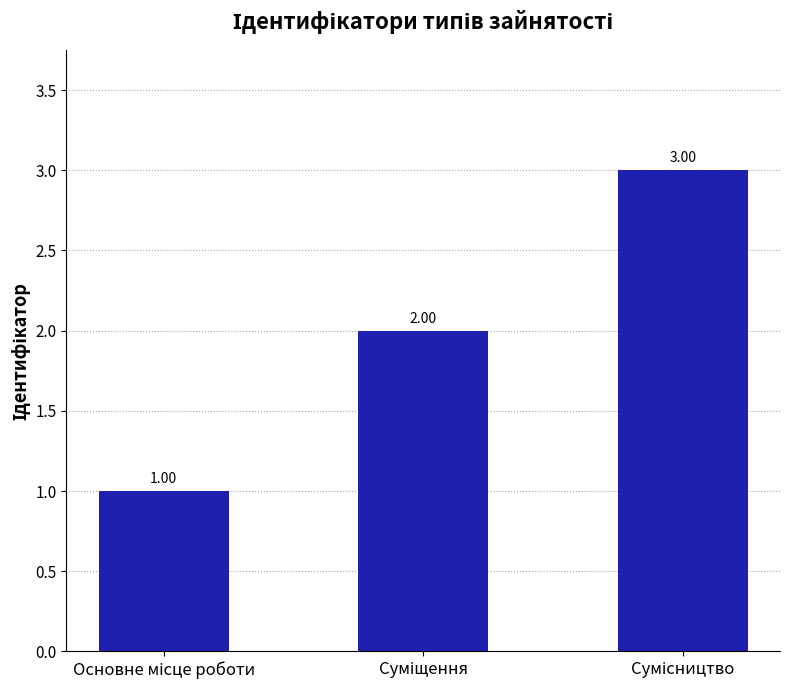

How many bars are there in total?

3